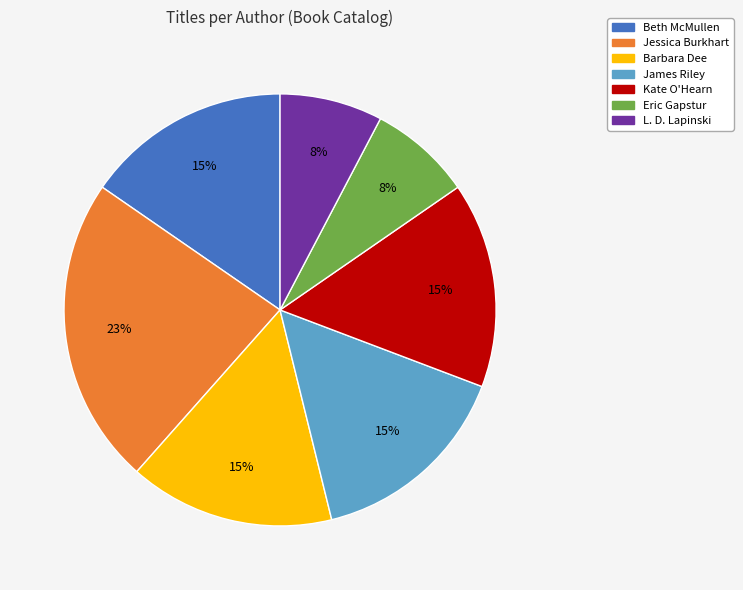

To the nearest percent, what is the difference between the largest and smallest slice percentages?

15%